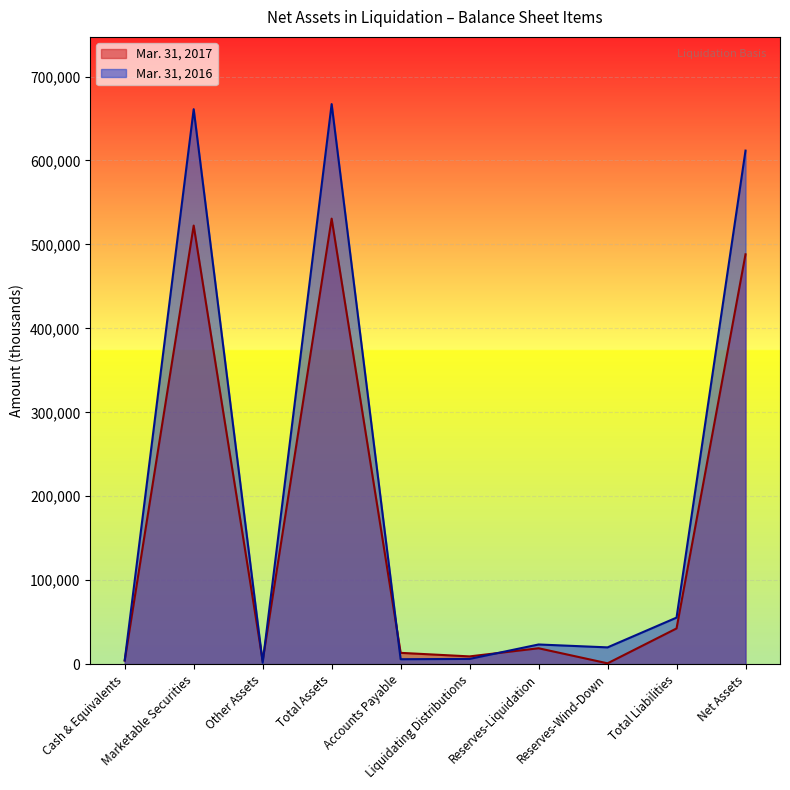

Rank the series at Marketable Securities from highest to lowest value.

Mar. 31, 2016, Mar. 31, 2017